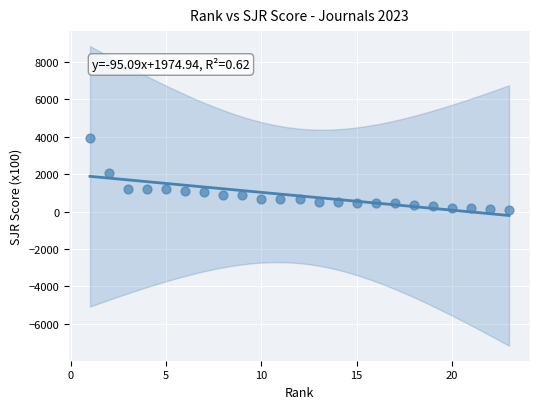

What is the range of X values (max minus min)?

22